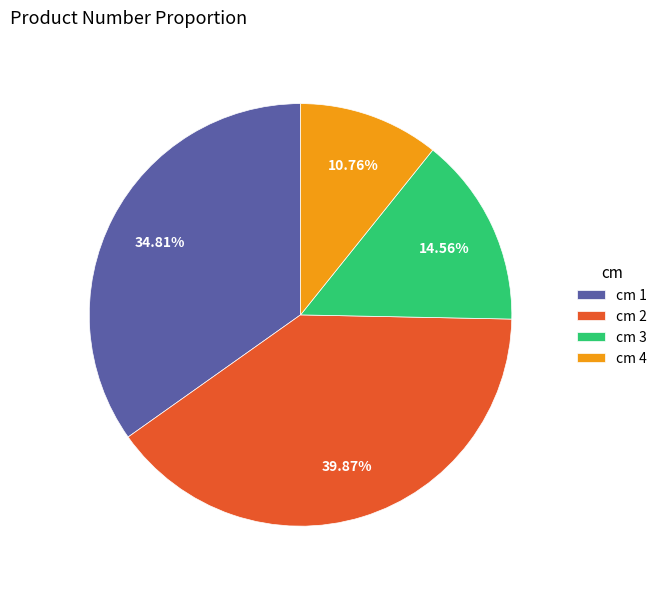

Rank the categories by value from highest to lowest.

cm 2, cm 1, cm 3, cm 4